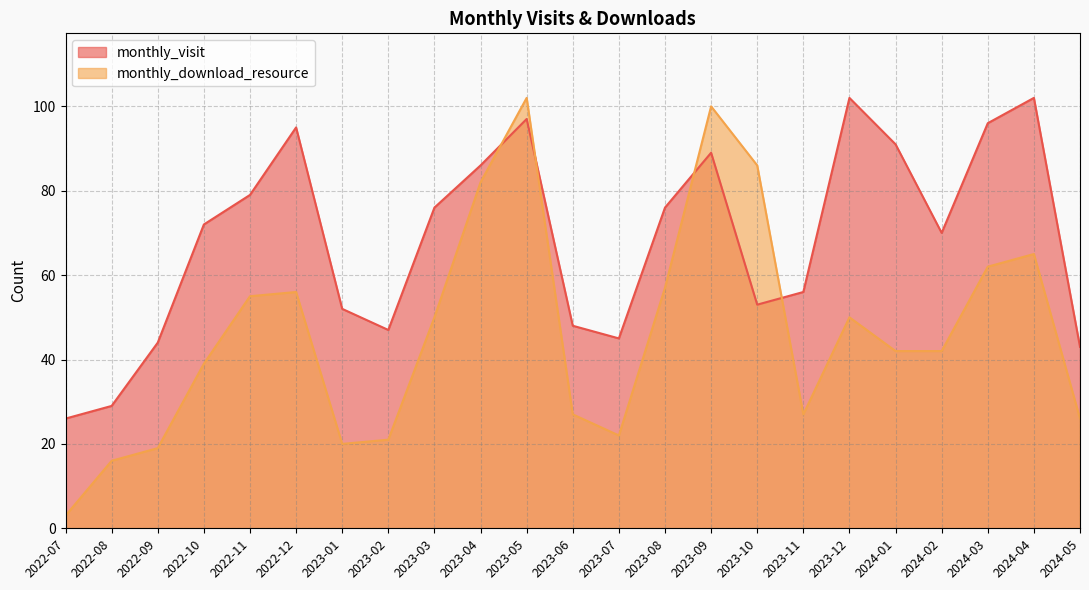

At 2023-04, list the series in order from largest to smallest.

monthly_visit, monthly_download_resource